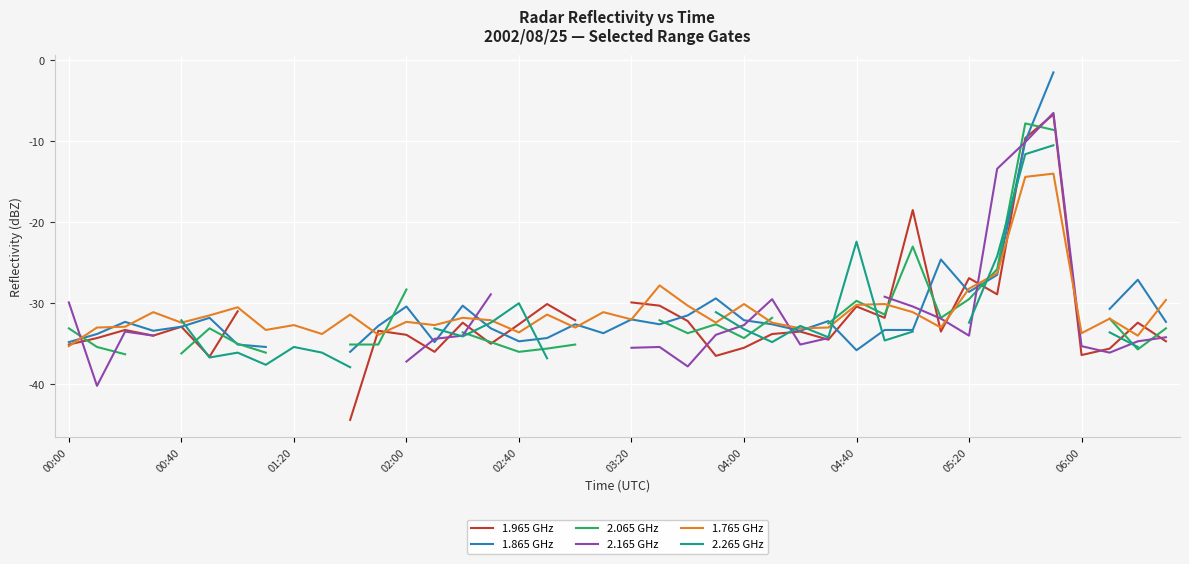

What are all the series names shown in the legend?

1.965 GHz, 1.865 GHz, 2.065 GHz, 2.165 GHz, 1.765 GHz, 2.265 GHz